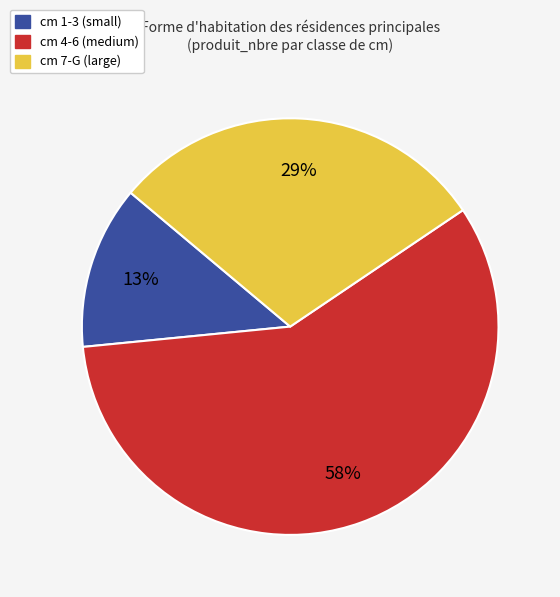

The cm 4-6 (medium) slice represents 58% of the pie. True or false?

True